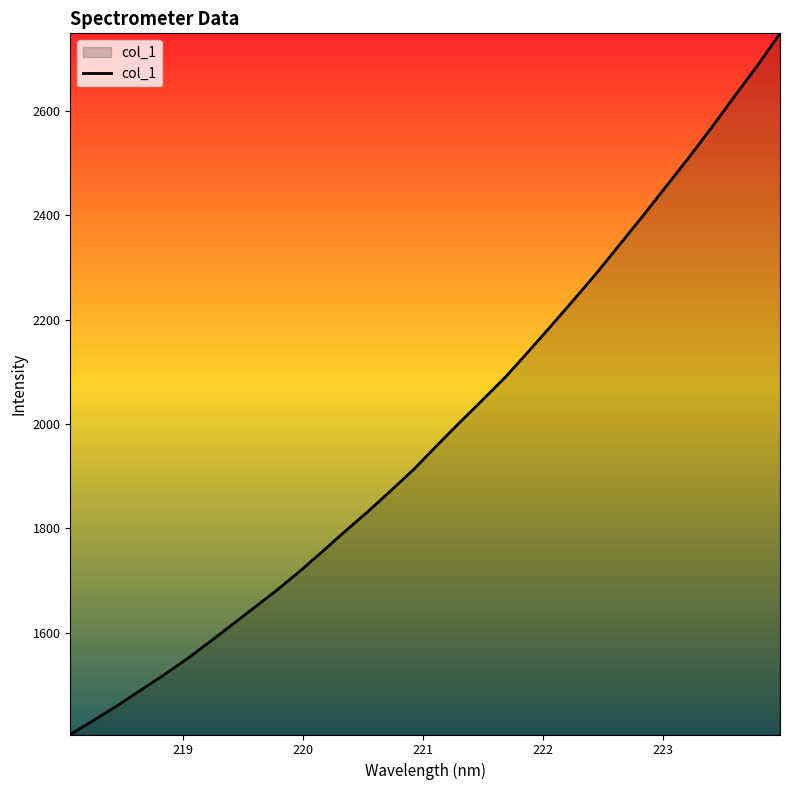

What is the difference between the maximum and minimum values?

1342.9